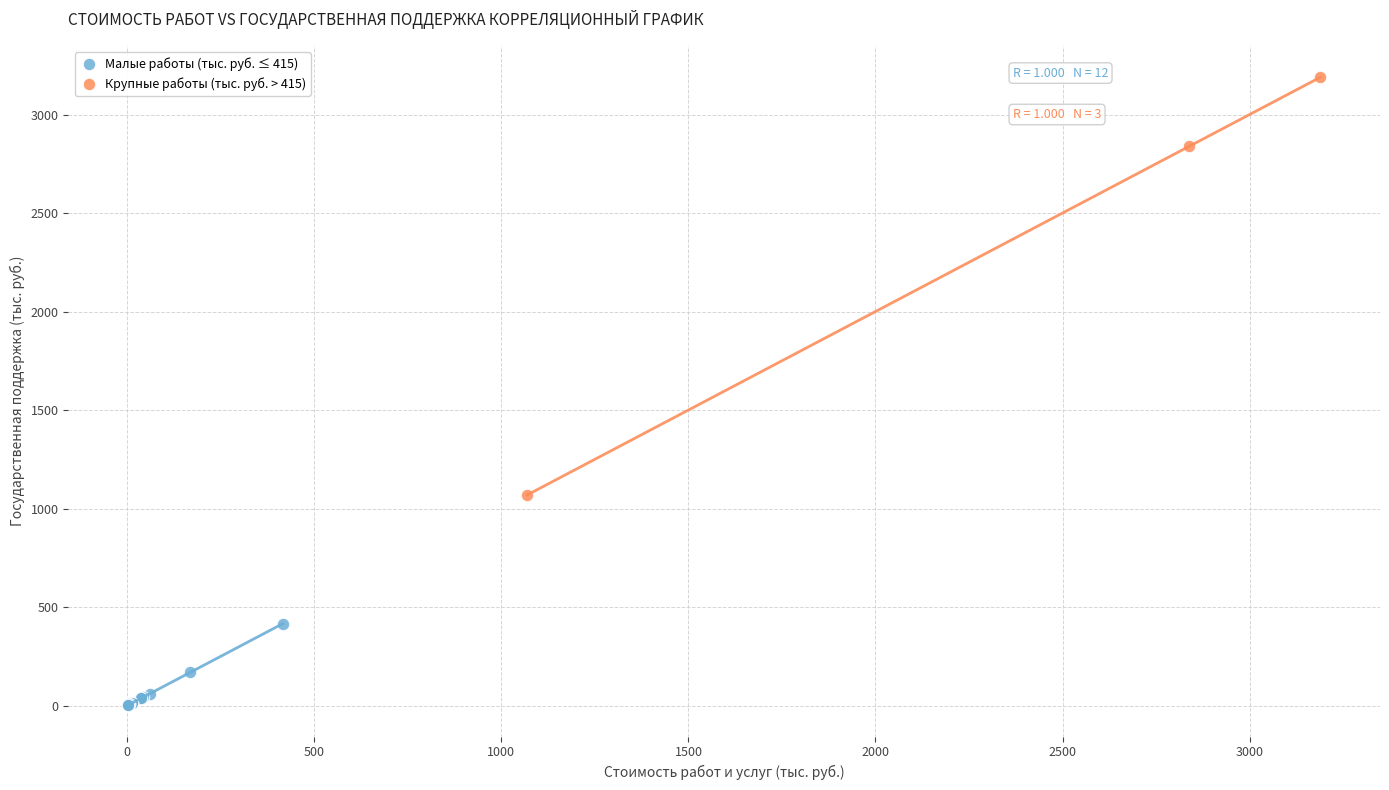

Which series has the widest spread of Y values?

Крупные работы (тыс. руб. > 415)